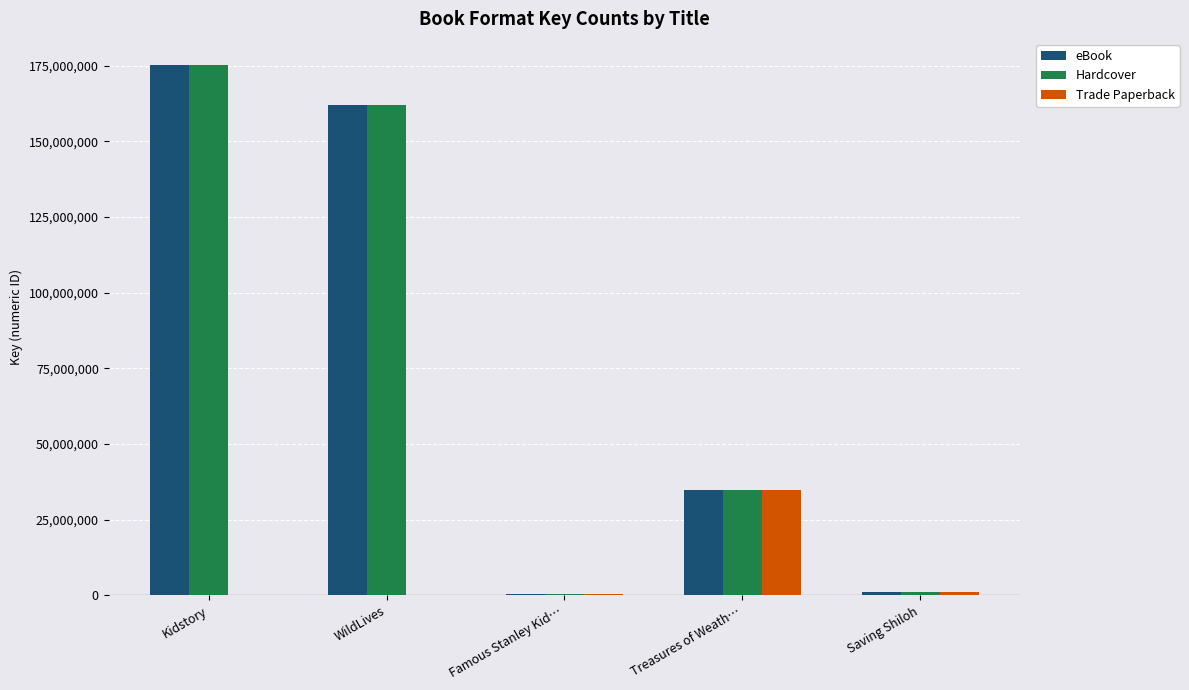

At which category is the sum across all series the highest?

Kidstory